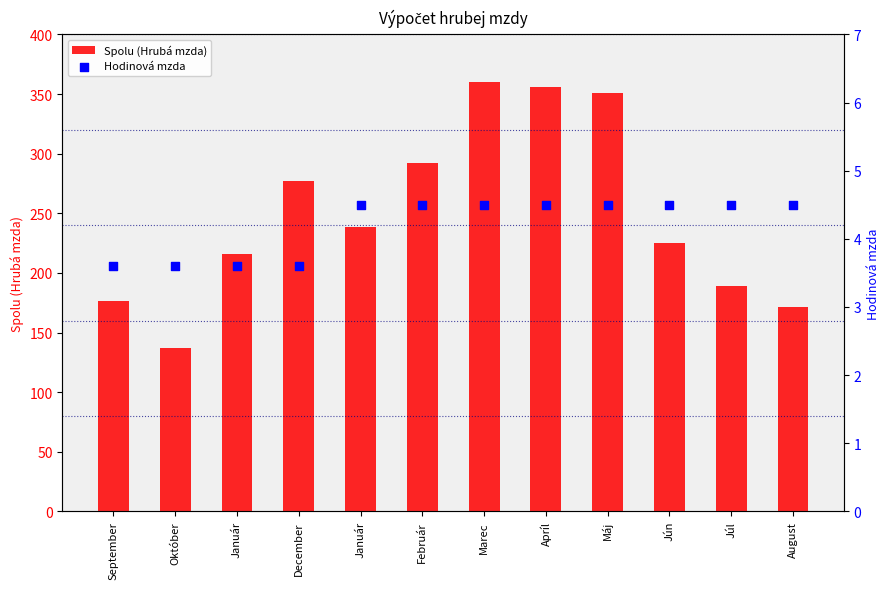

Which series has the largest total across all categories?

Spolu (Hrubá mzda)